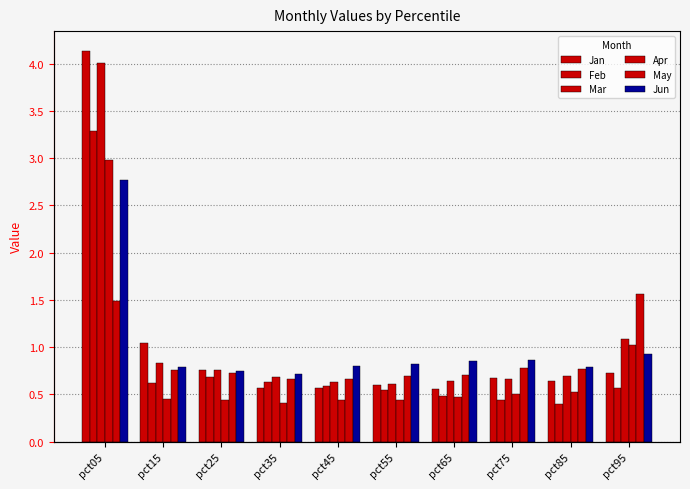

The Feb series shows 0.9 at pct45. True or false?

False